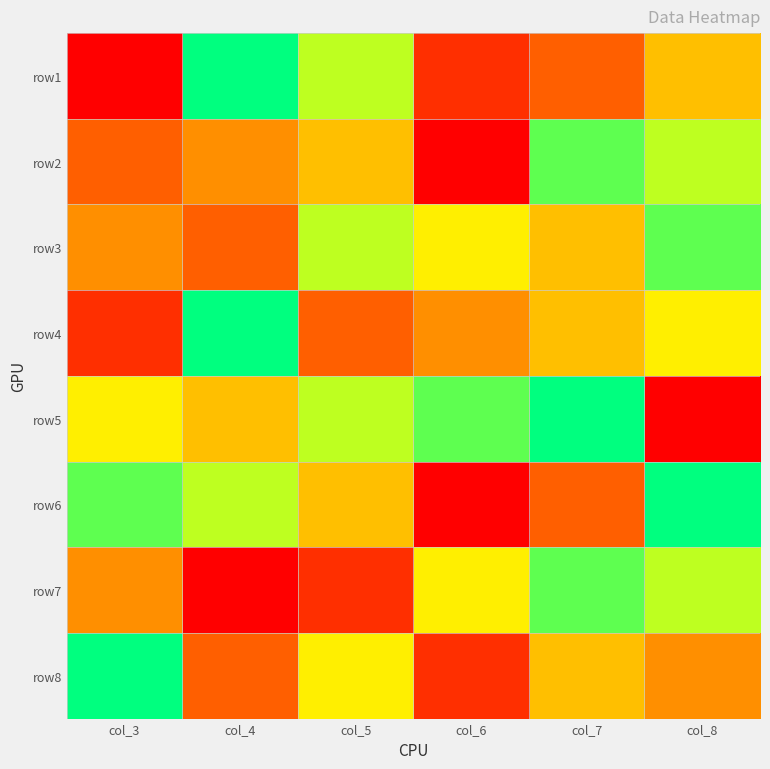

Reading left to right, extract all data points from this chart.

row1: col_3=1	col_4=9	col_5=7	col_6=2	col_7=3	col_8=5
row2: col_3=3	col_4=4	col_5=5	col_6=1	col_7=8	col_8=7
row3: col_3=4	col_4=3	col_5=7	col_6=6	col_7=5	col_8=8
row4: col_3=2	col_4=9	col_5=3	col_6=4	col_7=5	col_8=6
row5: col_3=6	col_4=5	col_5=7	col_6=8	col_7=9	col_8=1
row6: col_3=8	col_4=7	col_5=5	col_6=1	col_7=3	col_8=9
row7: col_3=4	col_4=1	col_5=2	col_6=6	col_7=8	col_8=7
row8: col_3=9	col_4=3	col_5=6	col_6=2	col_7=5	col_8=4